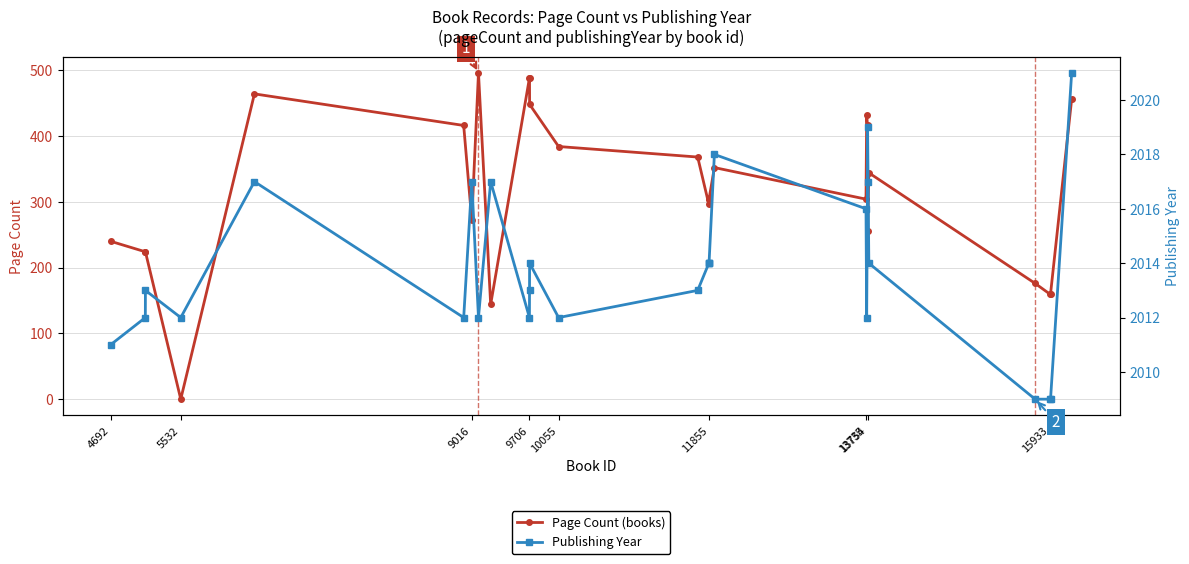

What are all the series names shown in the legend?

Page Count, Publishing Year